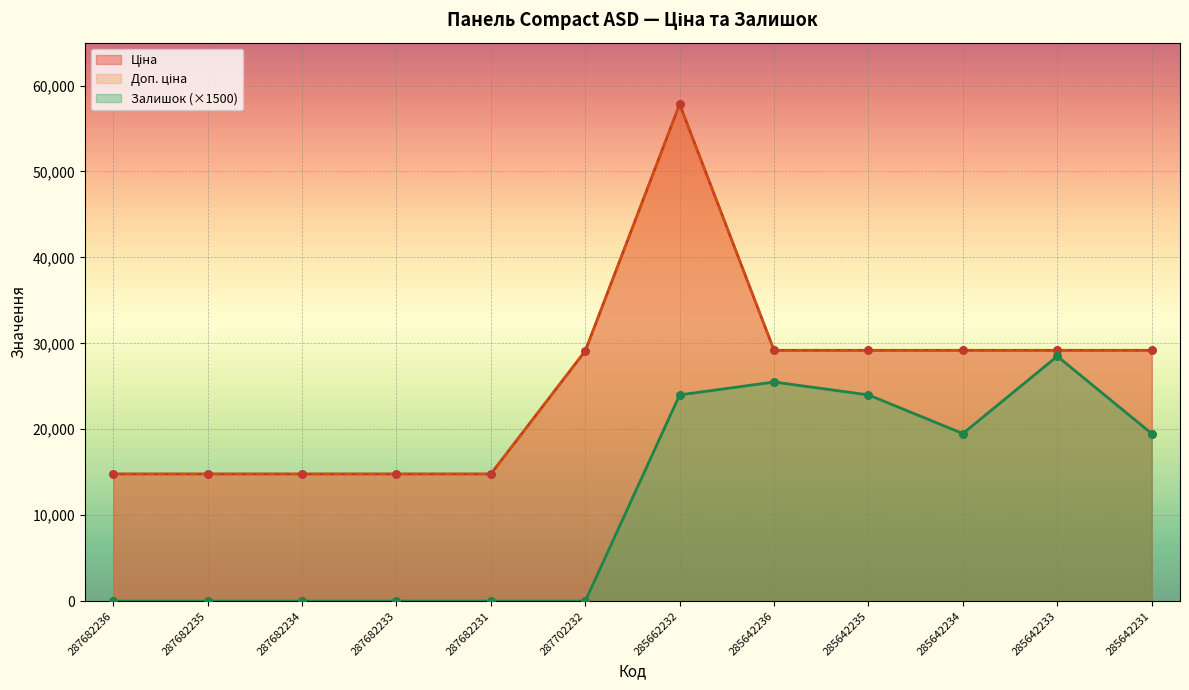

Is the value of Залишок at 285642234 greater than the value of Ціна at 287682233?

Yes